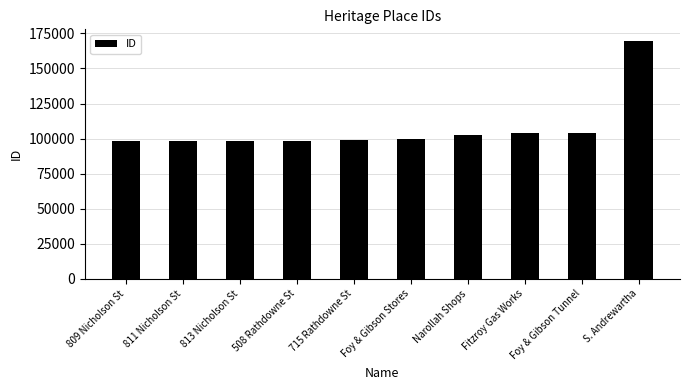

Which category has the highest value across all series?

S. Andrewartha